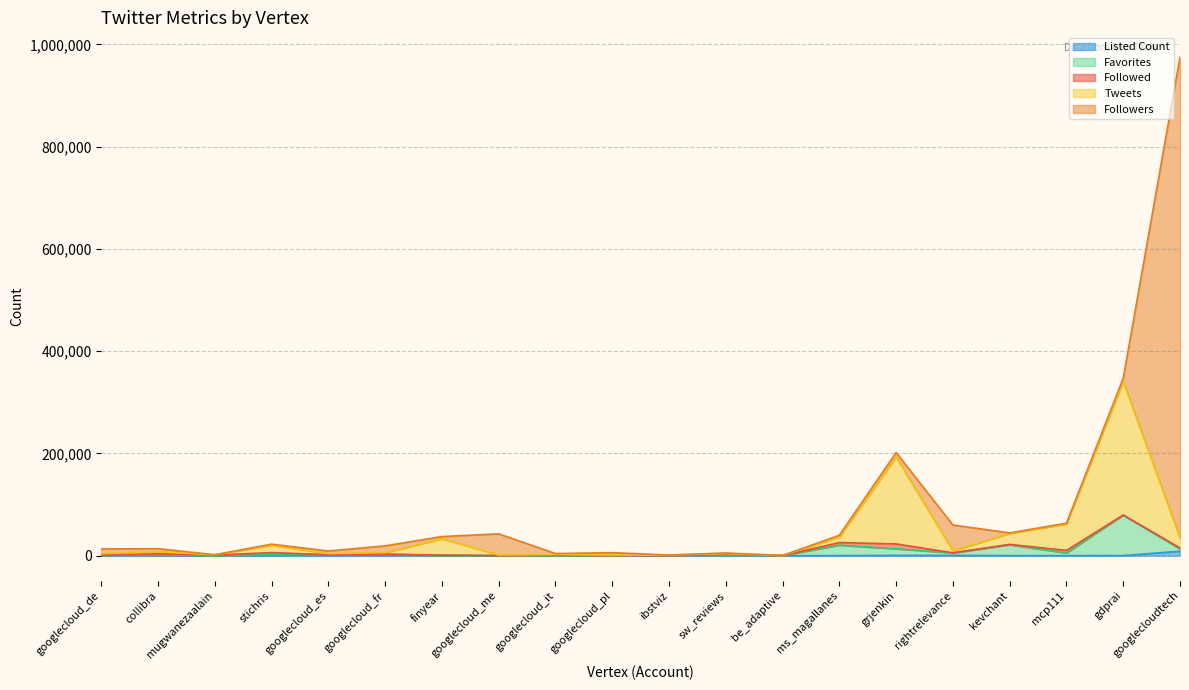

What is the highest value of the Tweets series?

340537